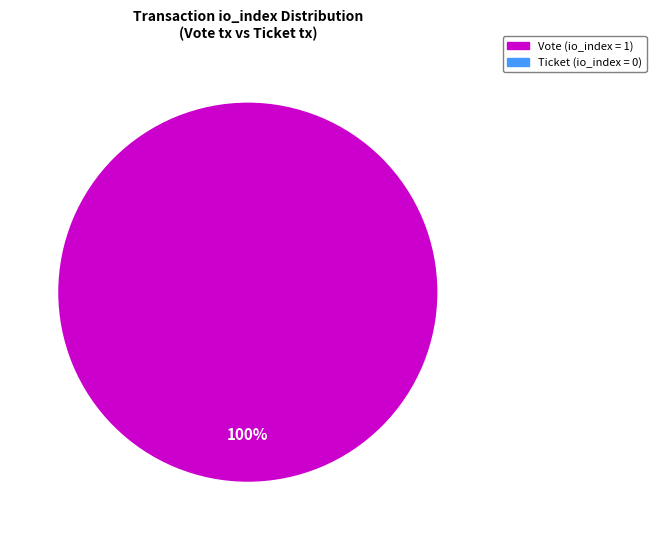

Count the number of slices in the pie.

1